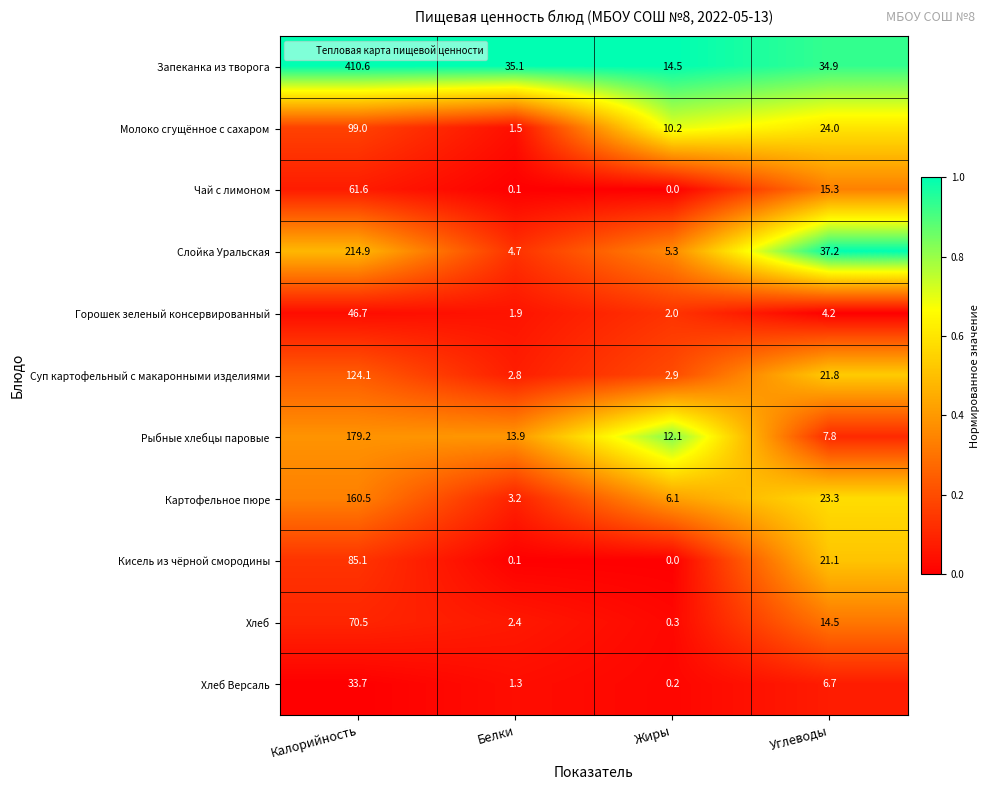

True or false: Запеканка из творога has a value of 14.5 at Жиры.

True